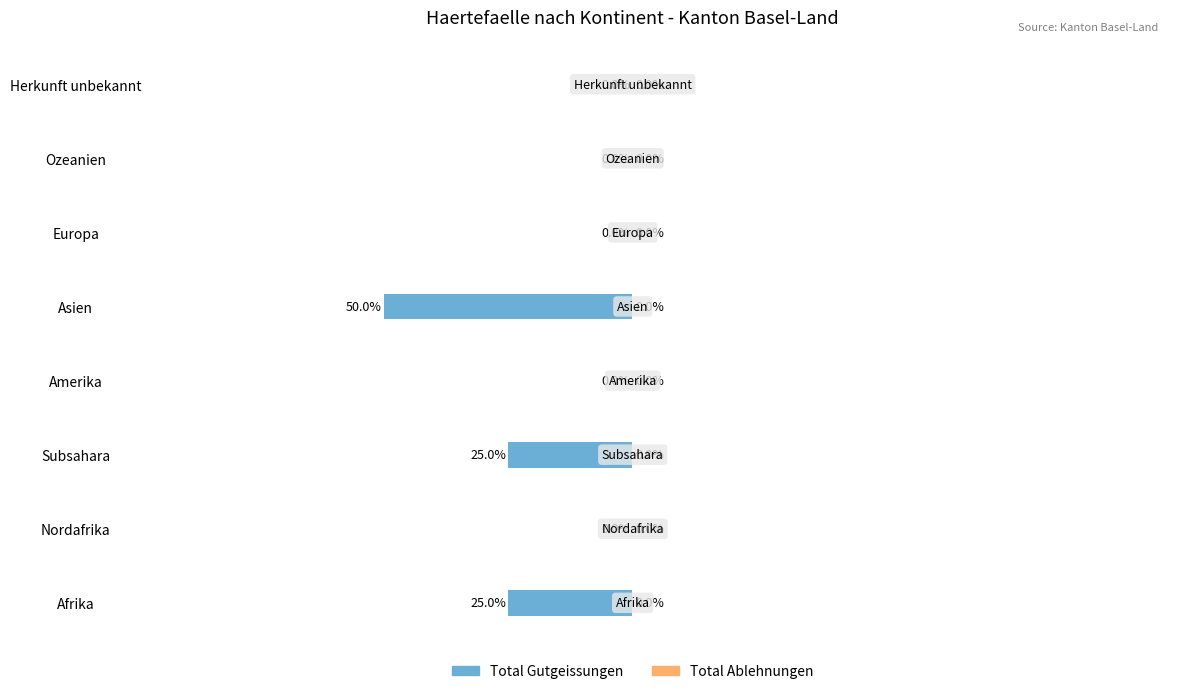

At which label is the value closest to -25?

Afrika